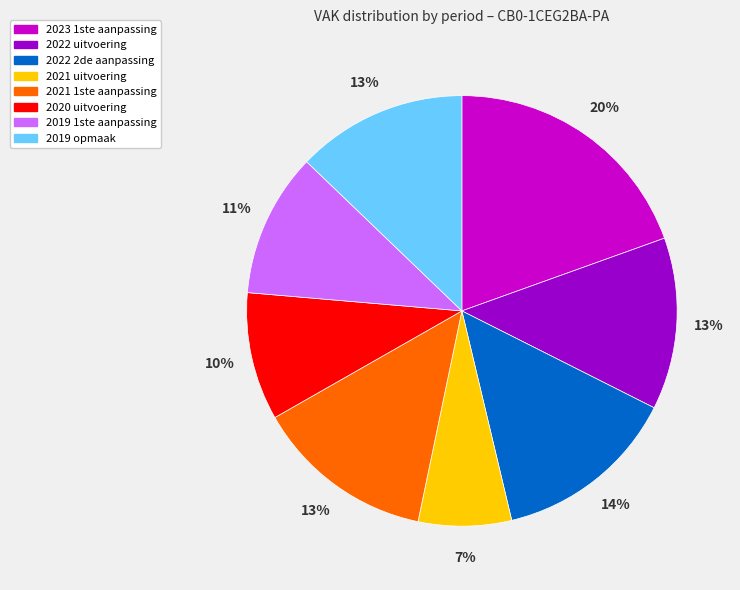

How many segments does this pie chart have?

8